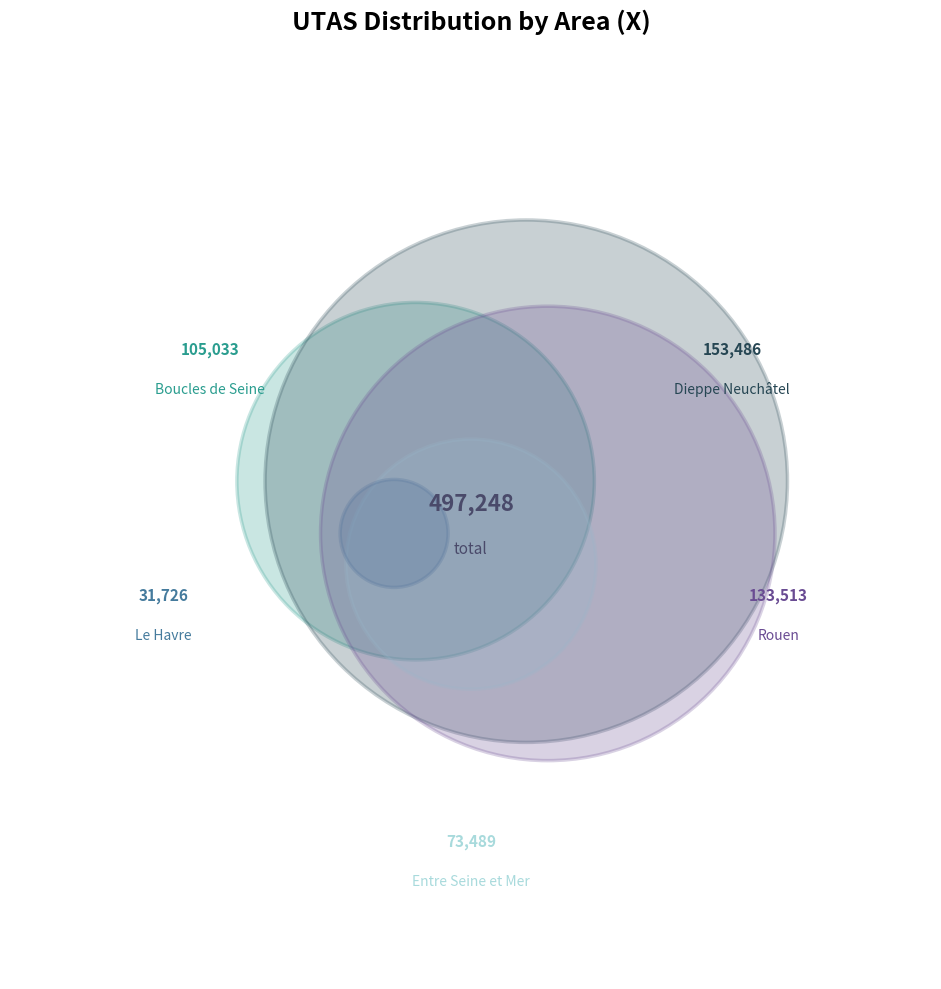

To the nearest percent, what is the difference between the largest and smallest slice percentages?

24%